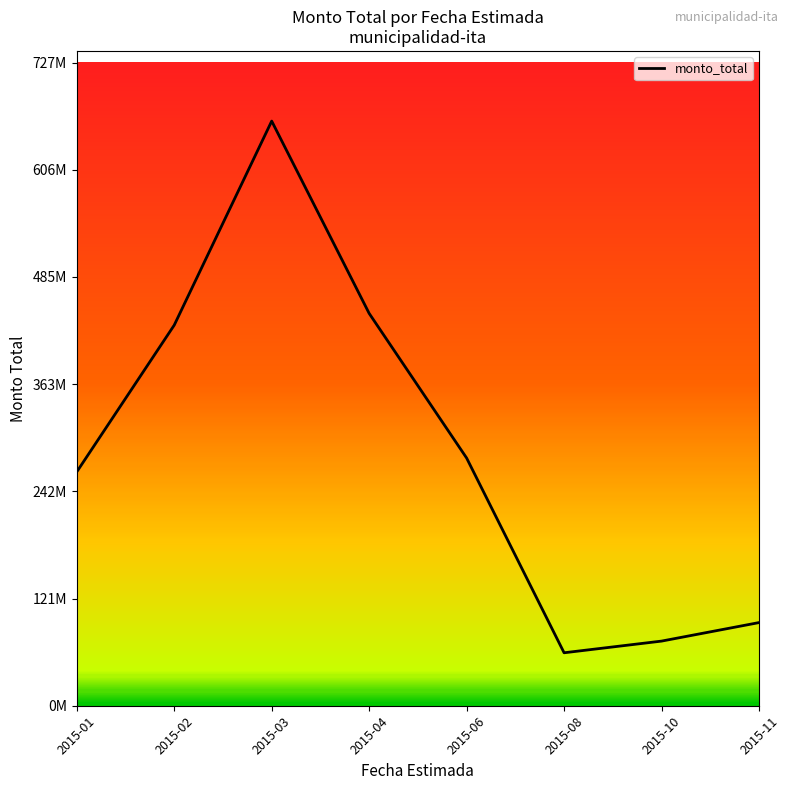

At which label is the value closest to 360392031?

2015-02